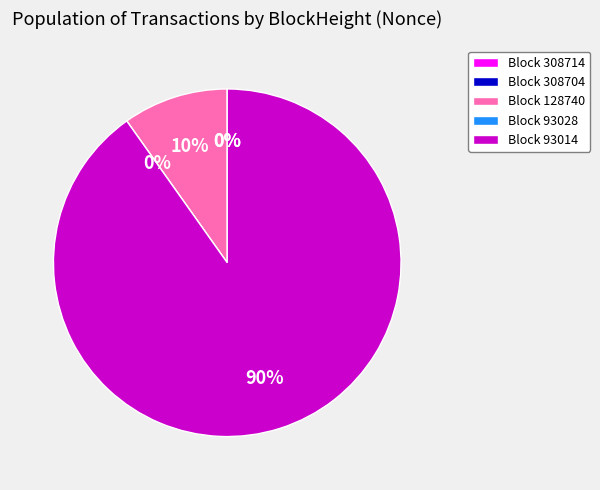

How much of the chart is everything except 93014?

9.8%